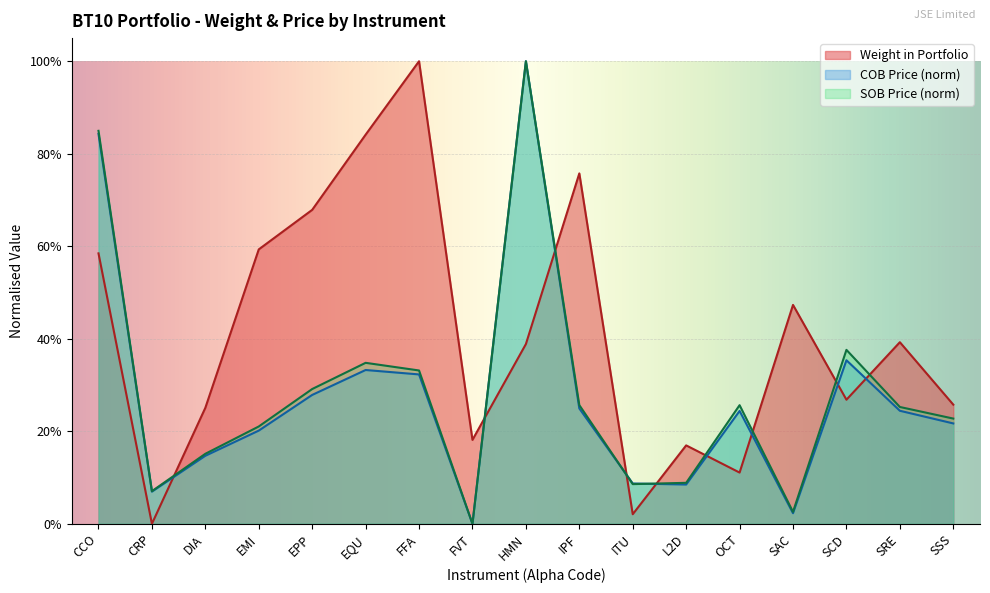

How many interior local peaks does the SOB Price series have?

4